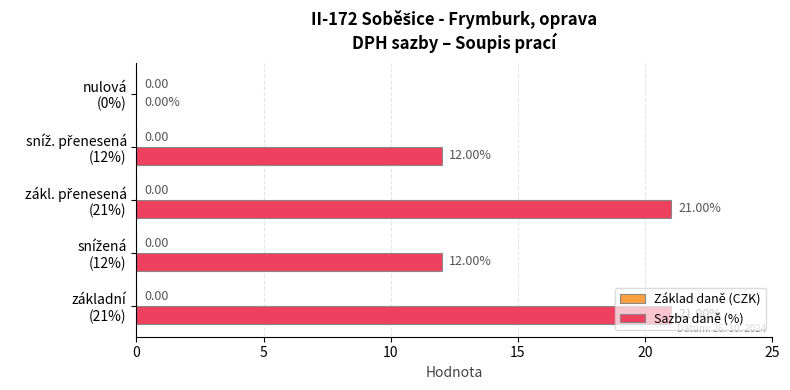

How many positive values are there?

4